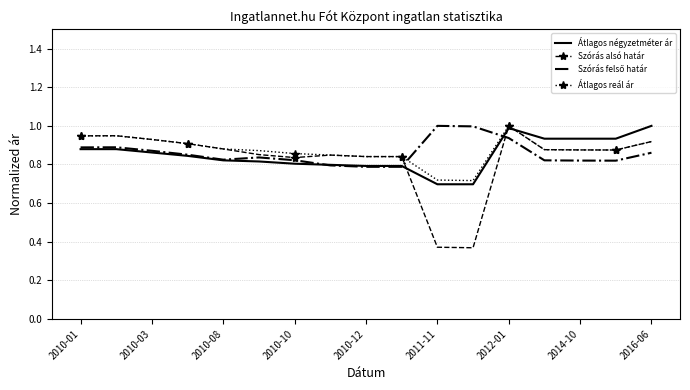

Which series has the largest range (max minus min)?

Szórás alsó határ